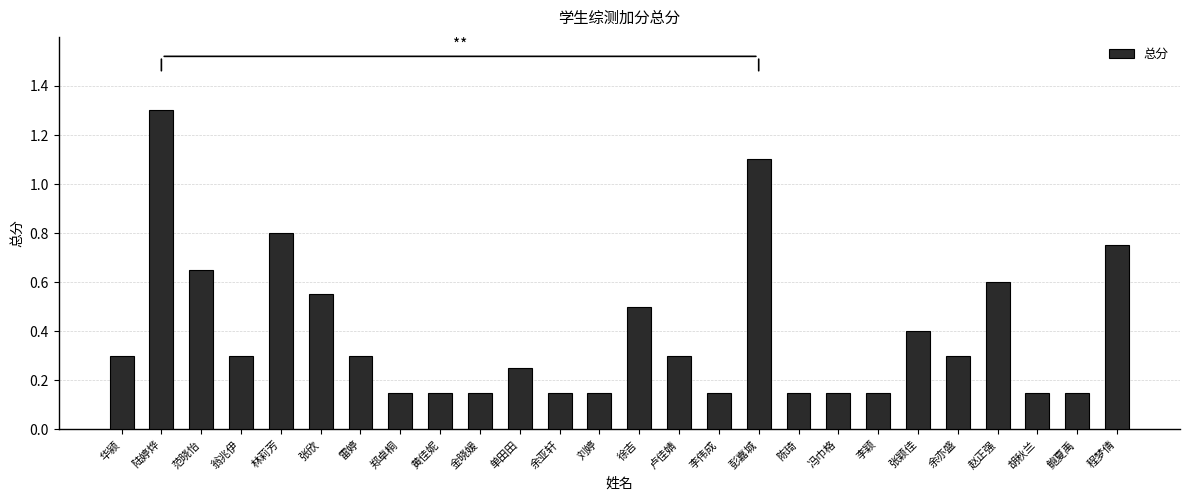

Read the value at 彭嘉城.

1.1